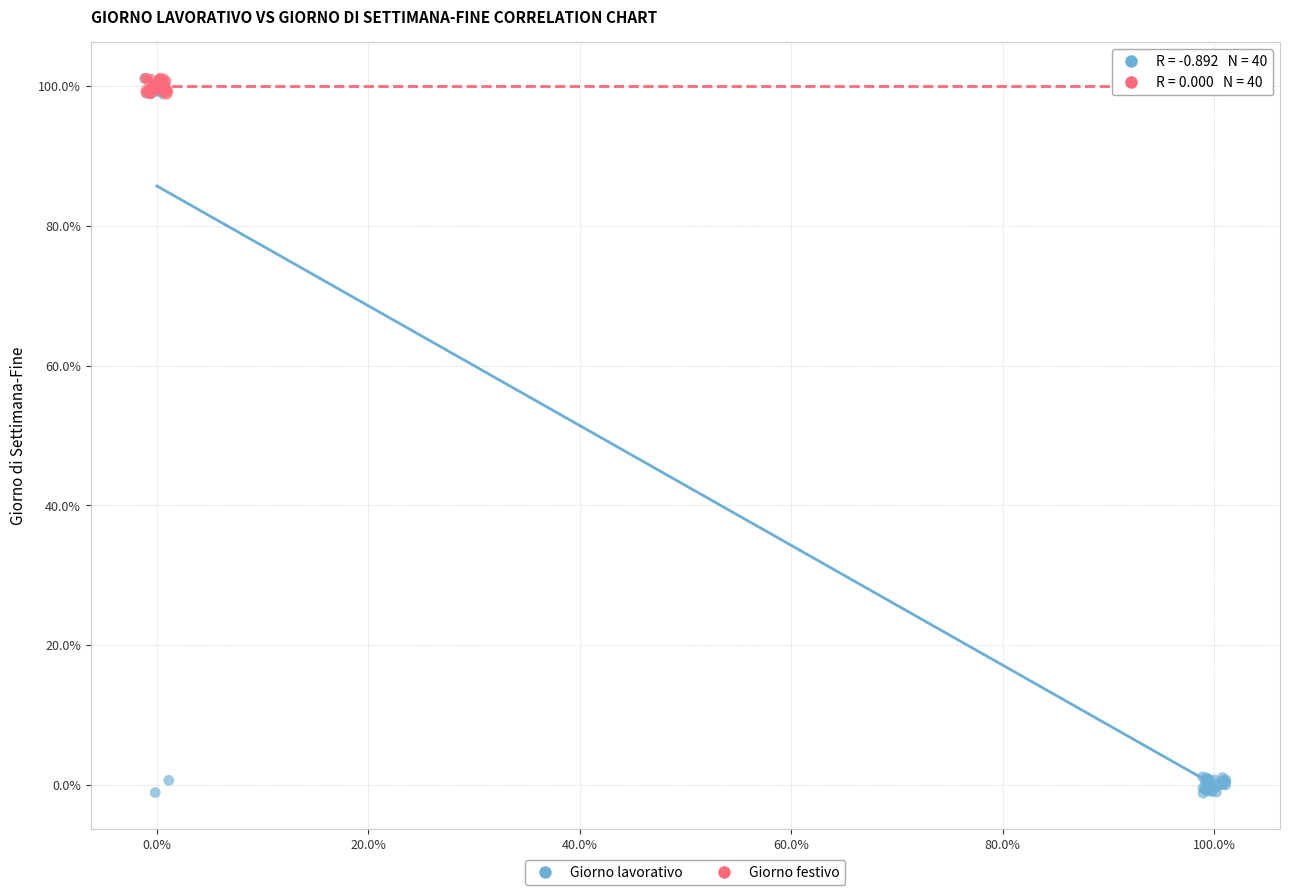

Which series reaches the minimum Y coordinate?

Giorno lavorativo